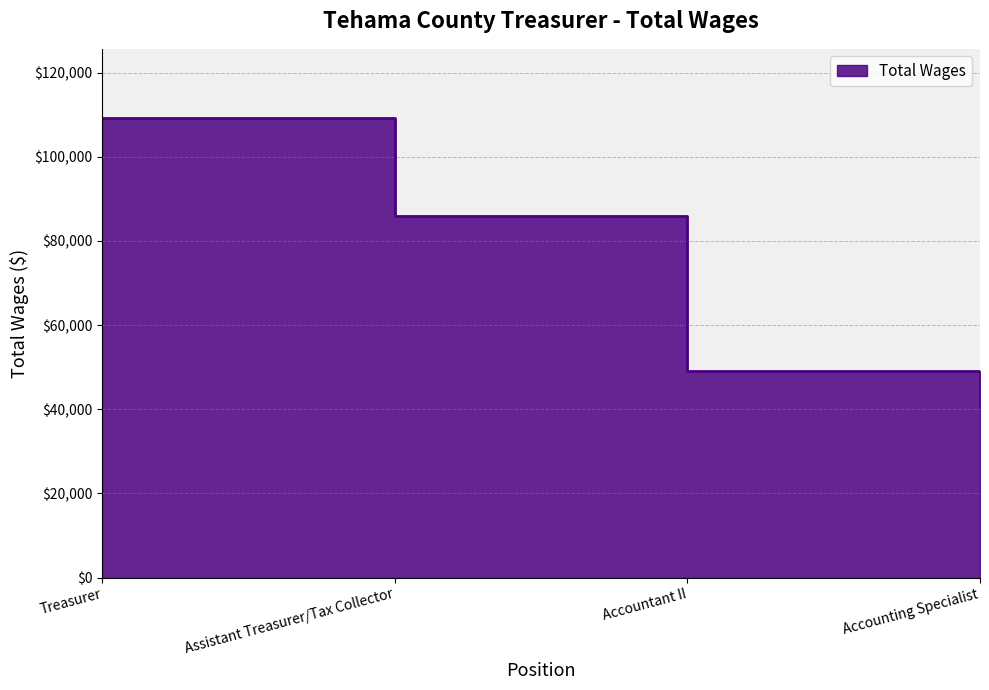

Rank the categories by value from highest to lowest.

Treasurer, Assistant Treasurer/Tax Collector, Accountant II, Accounting Specialist